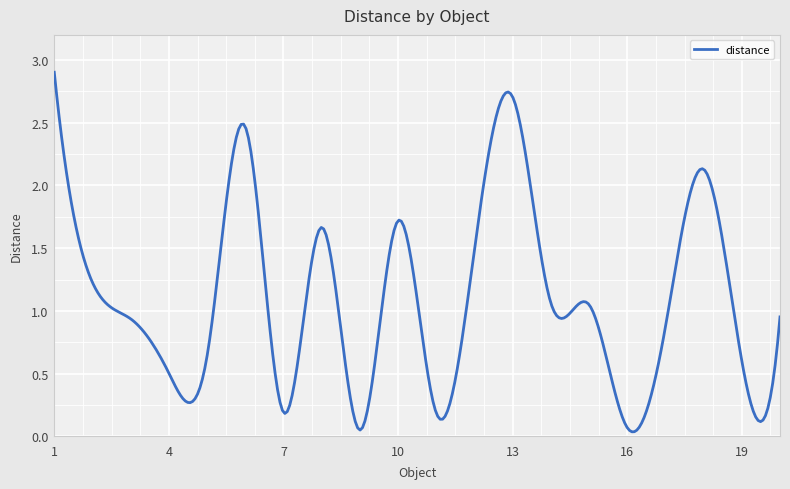

What is the difference between the maximum and minimum values?

2.9